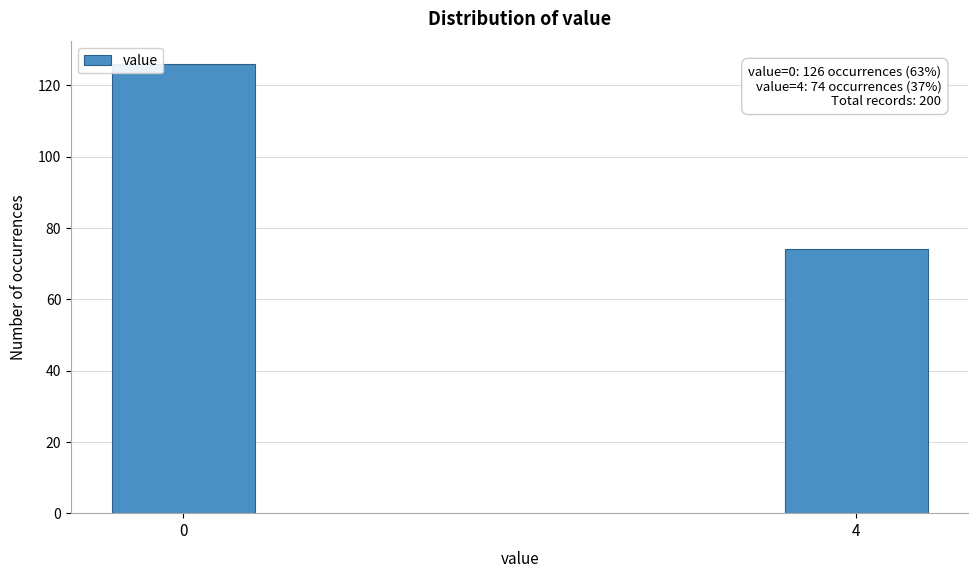

Reading left to right, transcribe all the data shown in this chart.

0=126	4=74